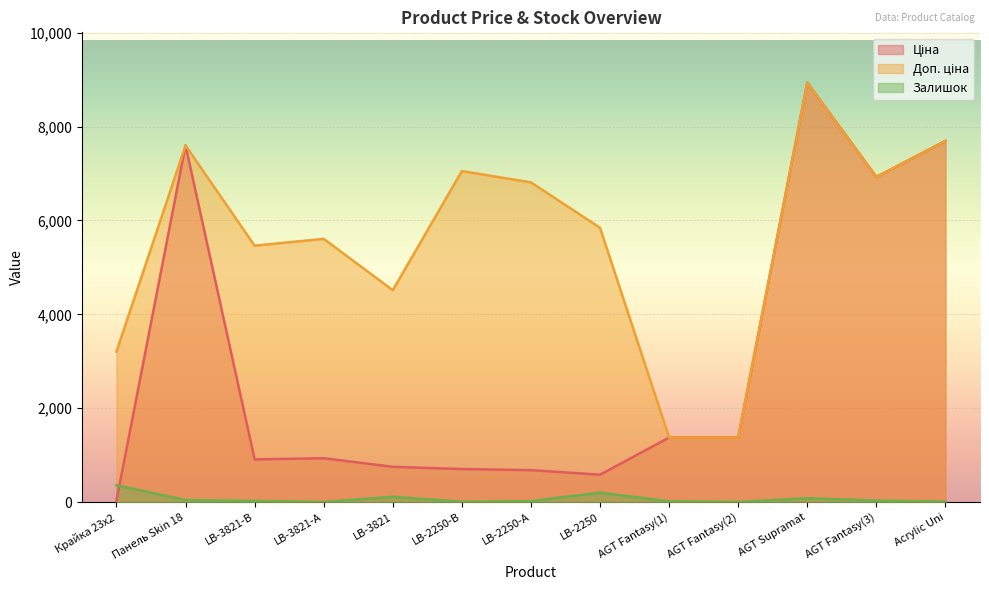

True or false: Ціна has a value of 203.7 at LB-3821-В.

False